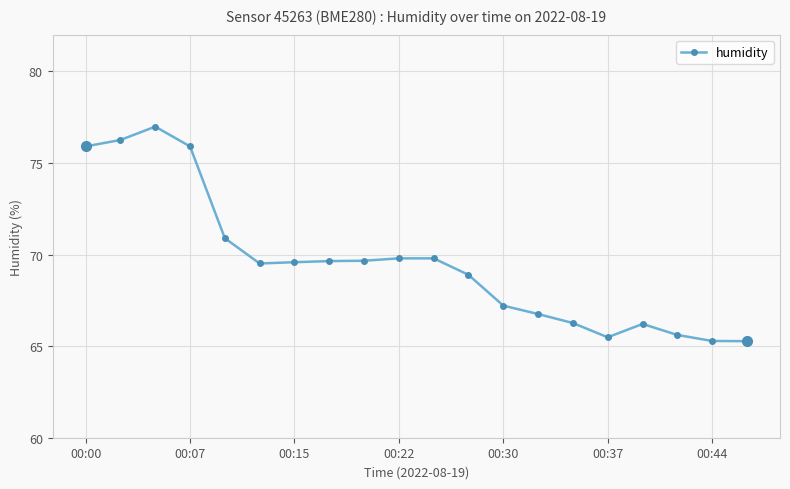

What is the value of the 5th point from the left?

70.9